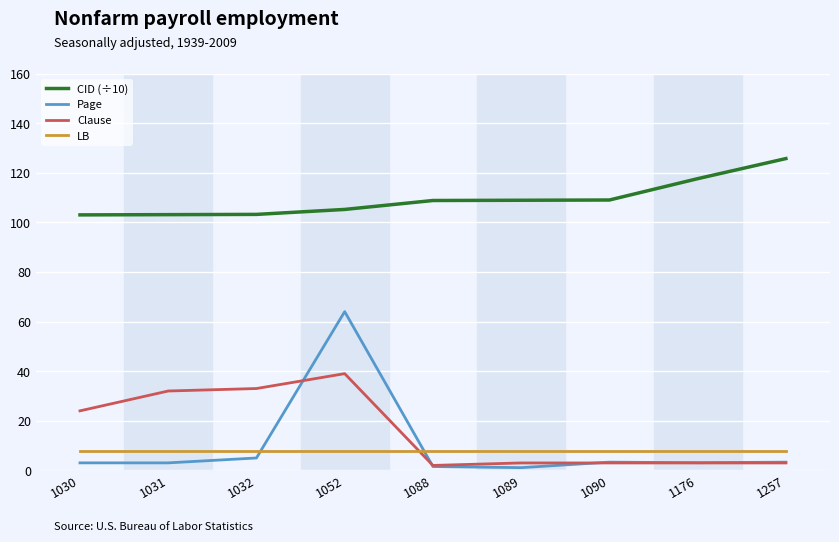

True or false: CID (÷10) and Page intersect in this chart.

False